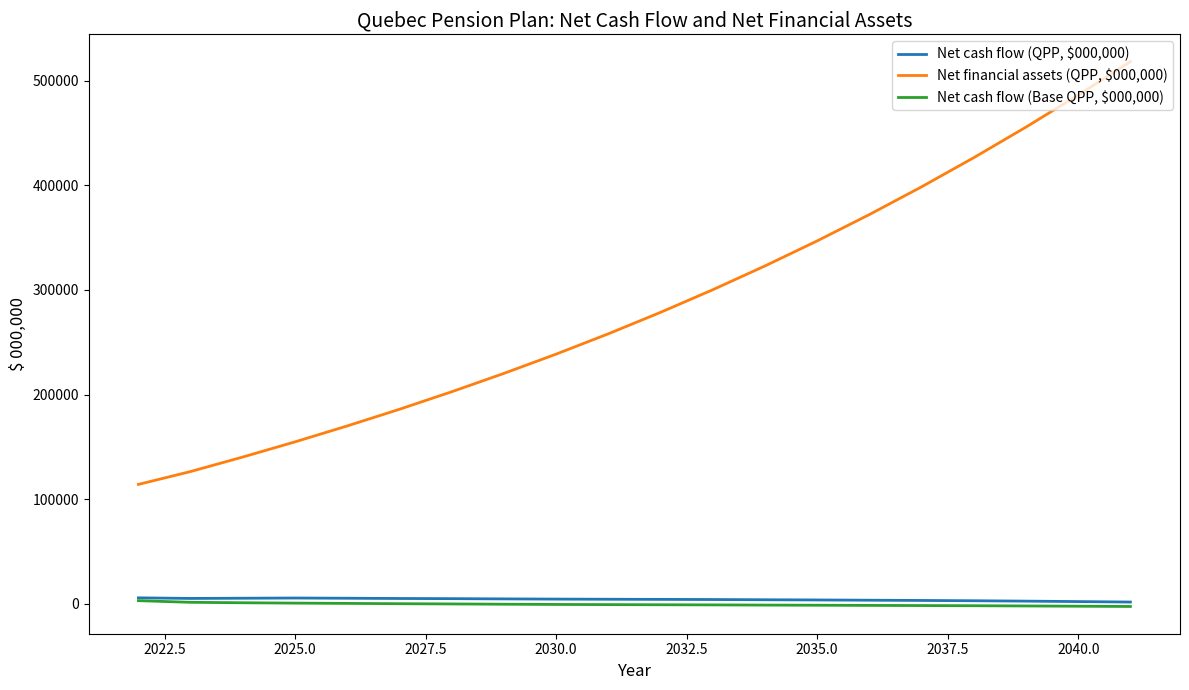

How many categories are shown in the chart?

20